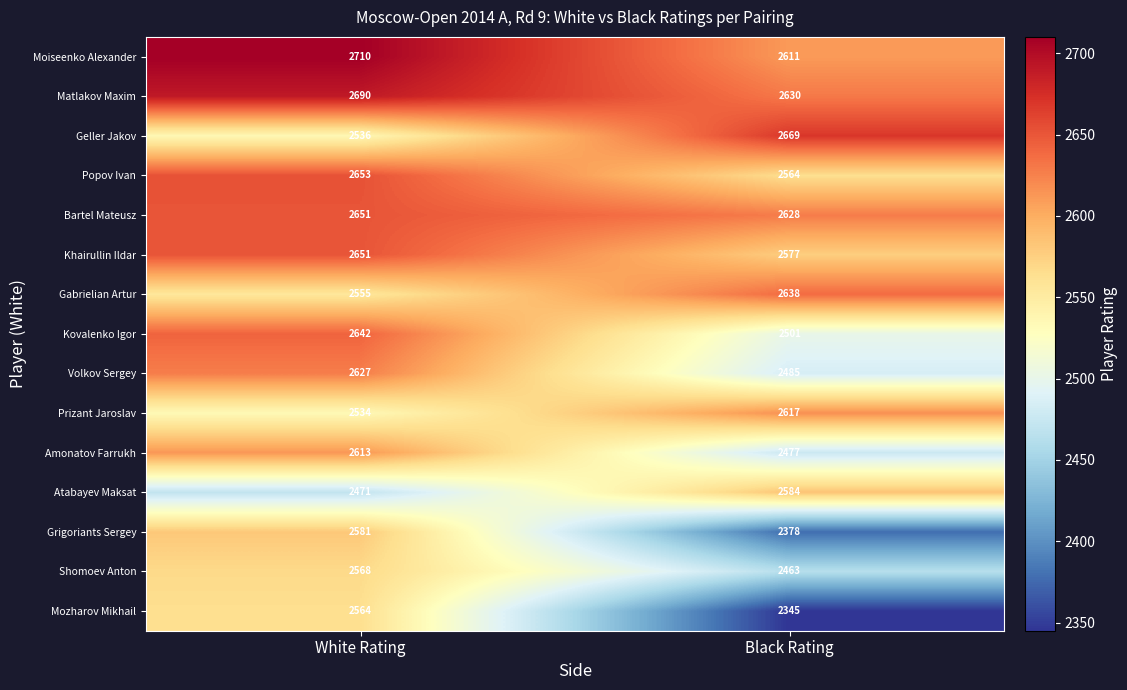

Which category has the highest value in the Bartel Mateusz series?

White Rating